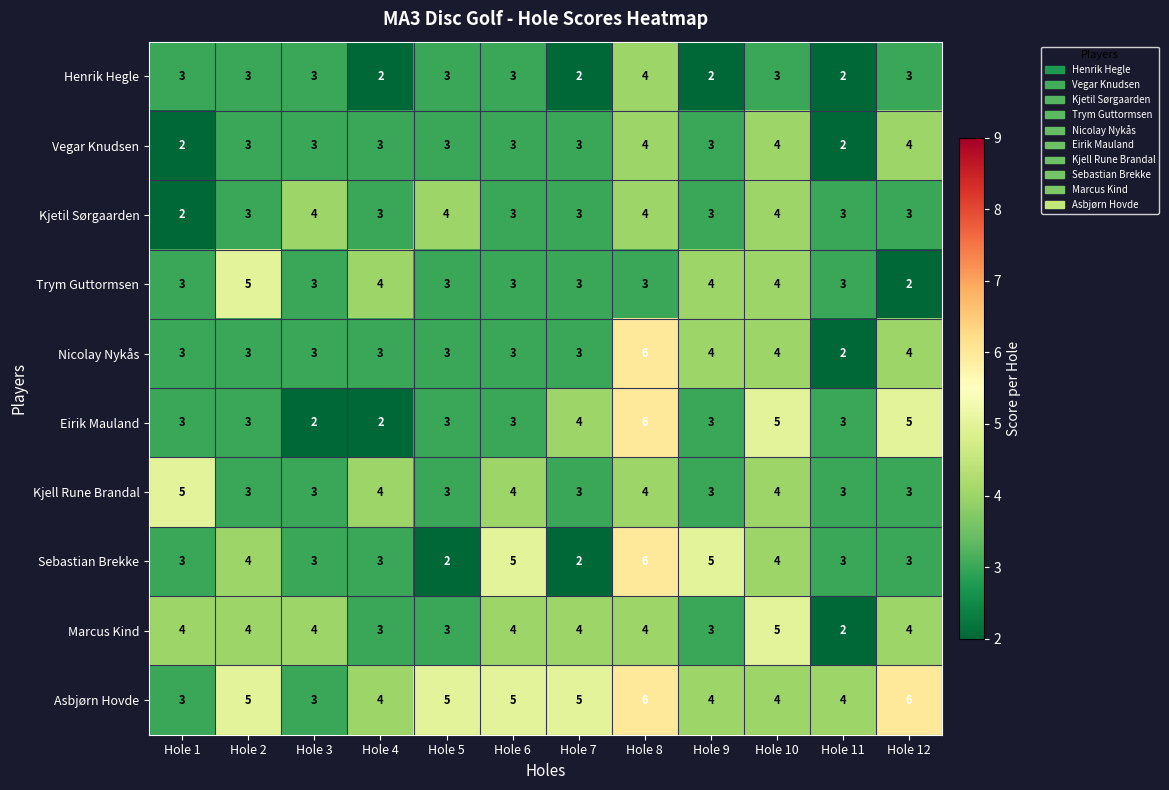

At which label is Eirik Mauland closest to 4?

Hole 7